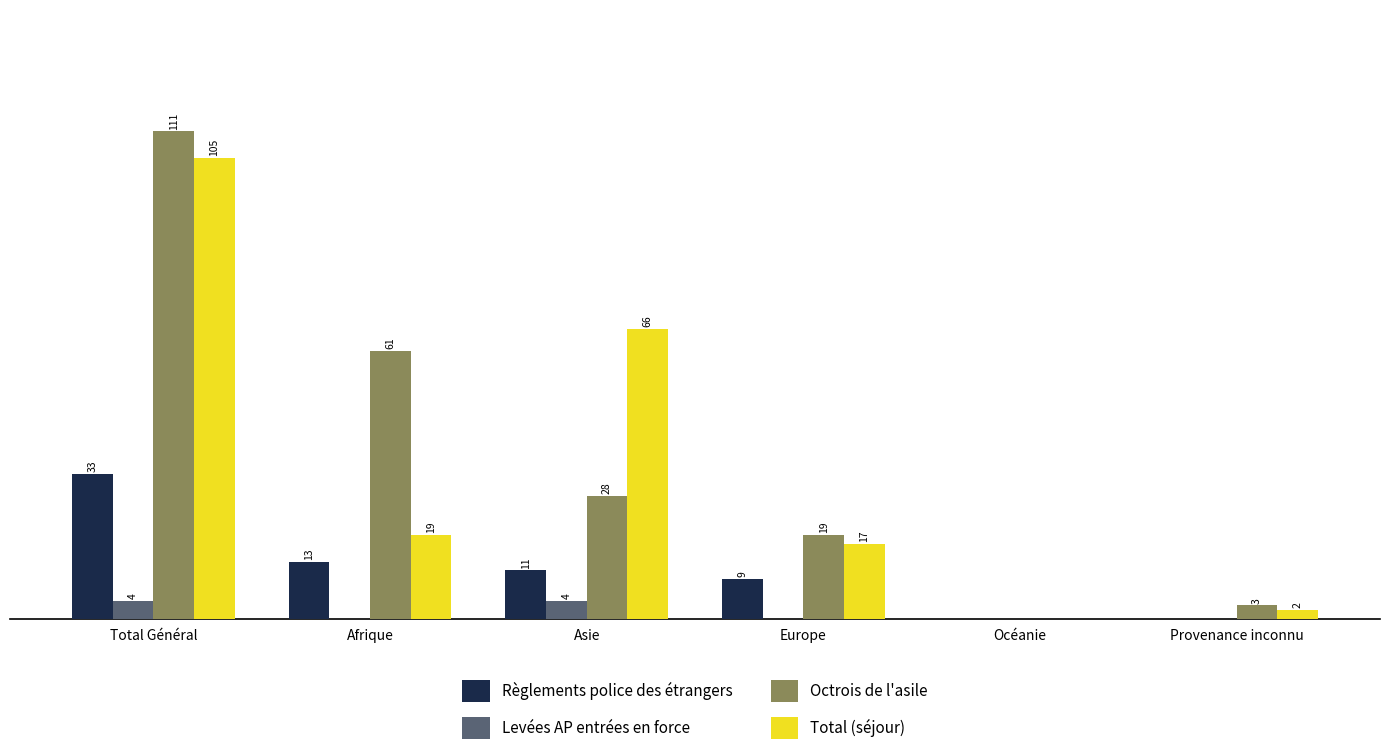

What are all the series names shown in the legend?

Règlements police des étrangers, Levées AP entrées en force, Octrois de l'asile, Total (séjour)